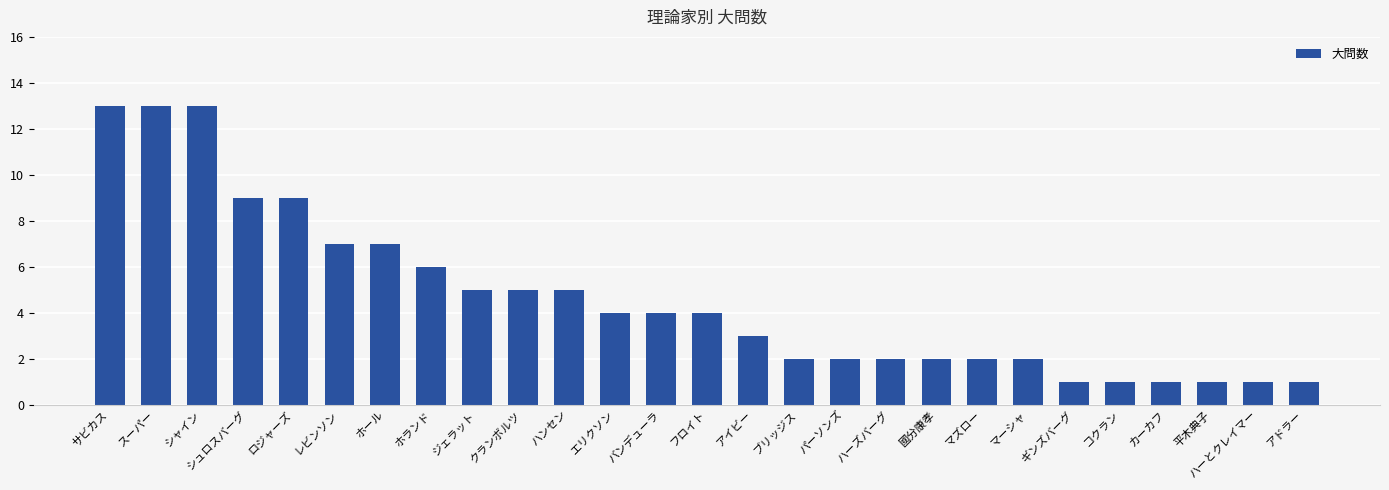

What is the difference between the maximum and minimum values?

12